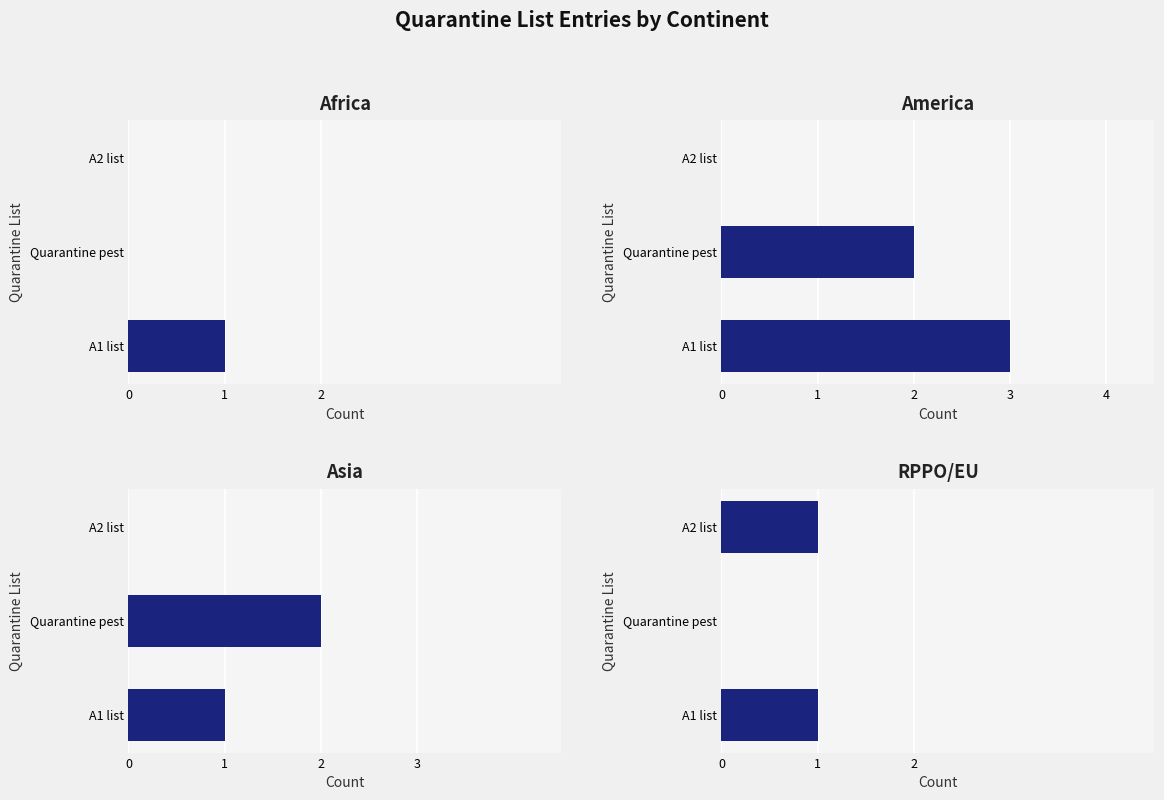

Count the number of categories in the chart.

3